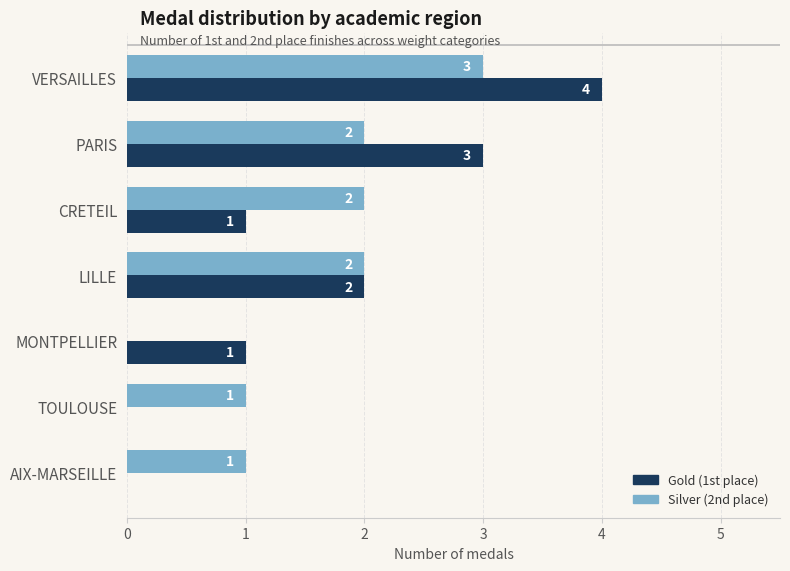

What is the maximum value shown in the chart?

4